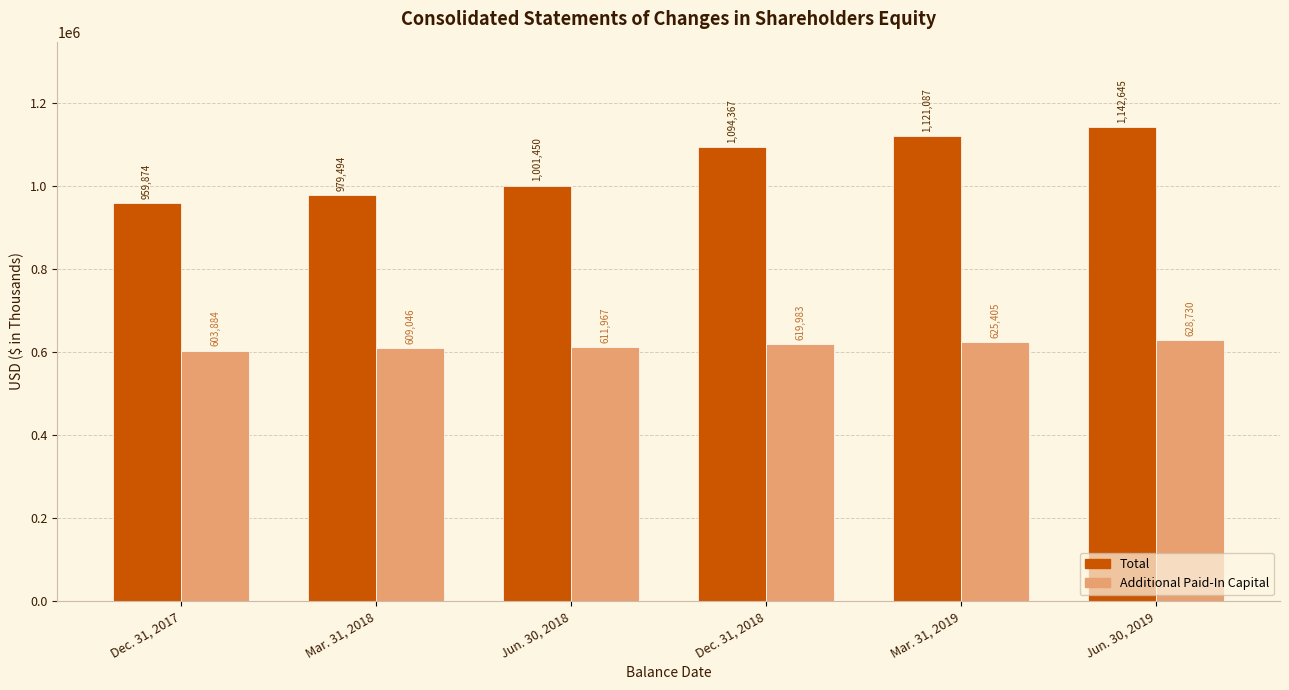

What is the smallest value displayed?

603884